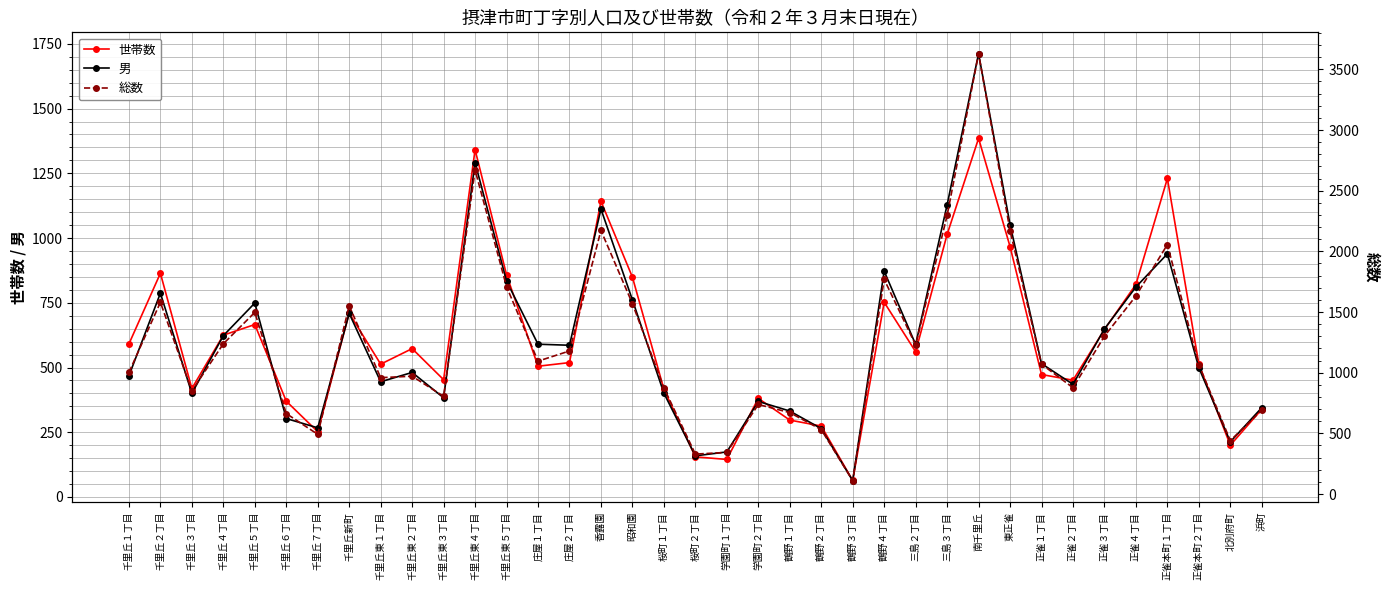

What is the highest value of the 総数 series?

3629